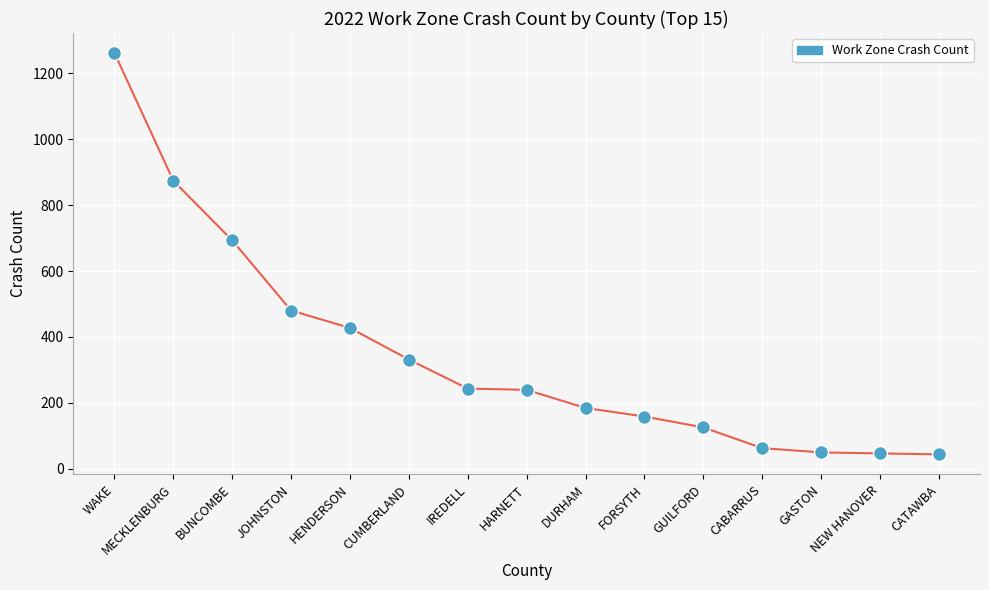

What is the range of Y values (max minus min)?

1219